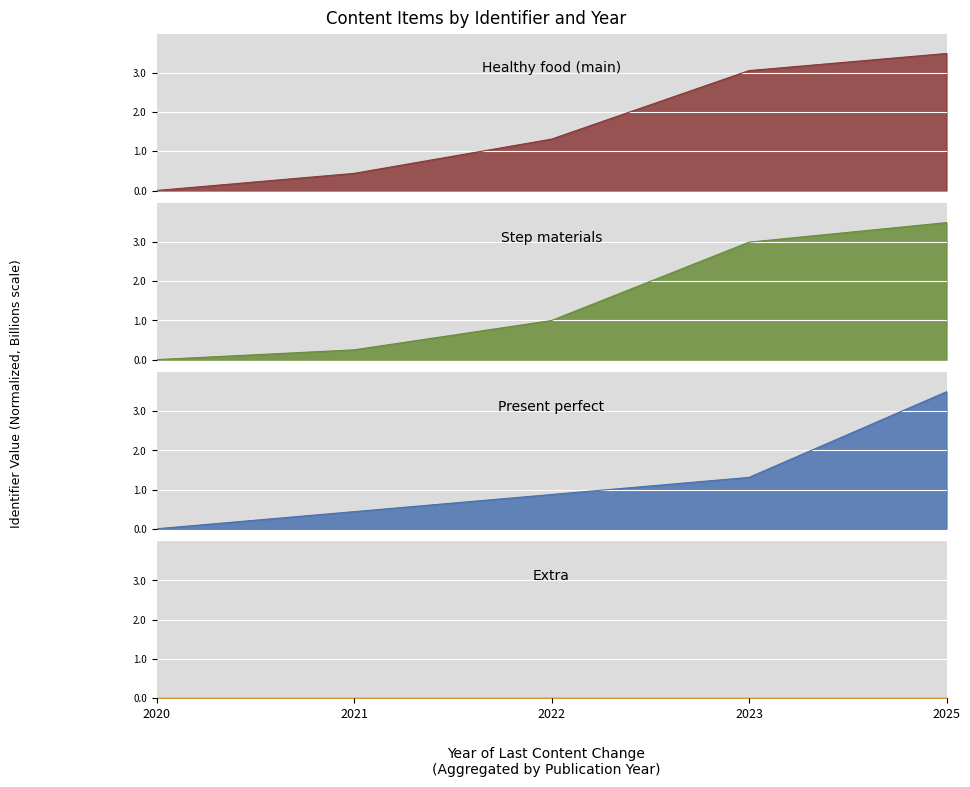

True or false: Healthy food (main) has a value of 3.1 at 2023.

True